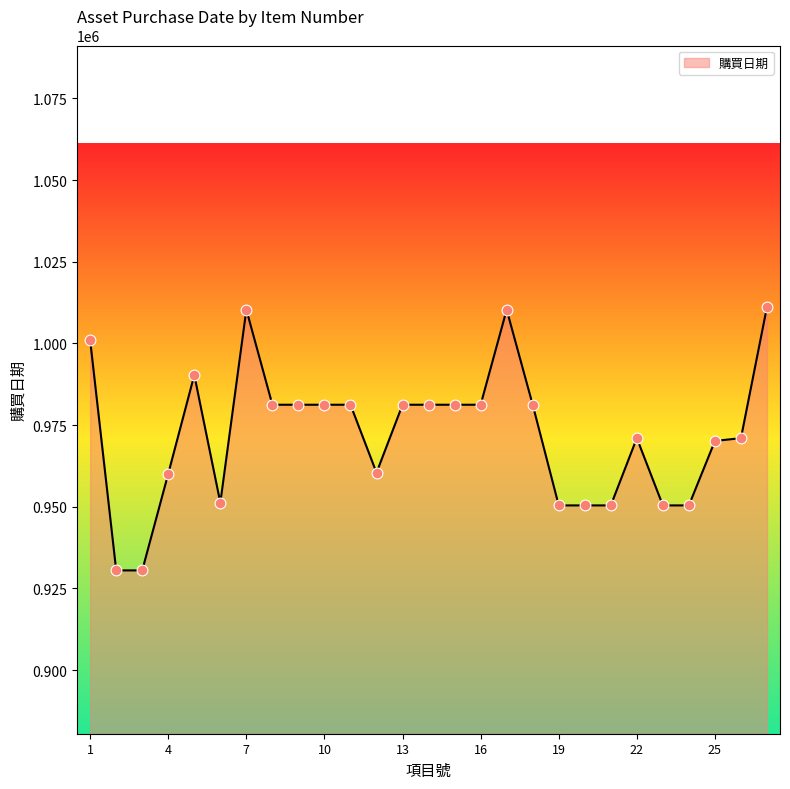

What is the difference between the maximum and minimum values?

80695